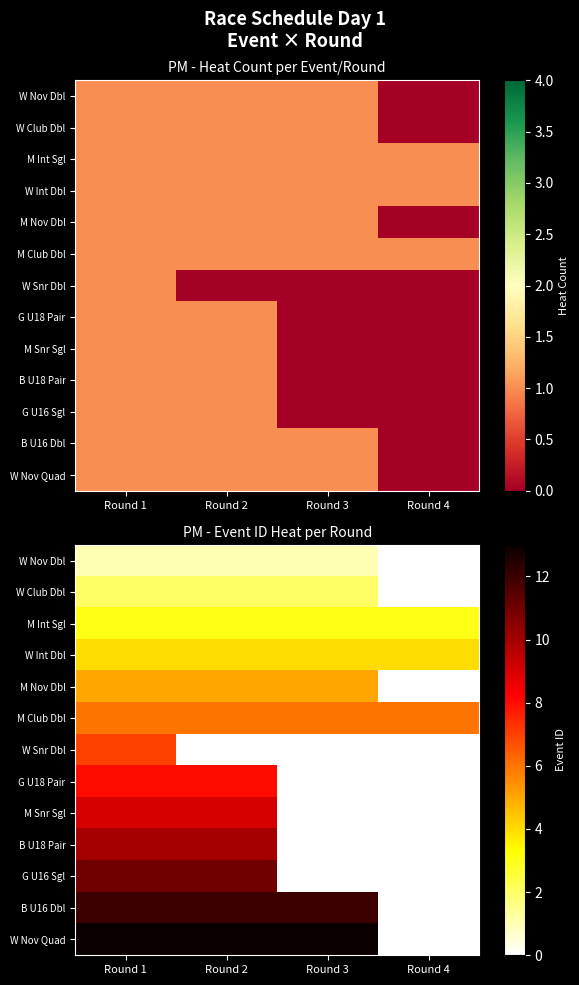

At how many categories does at least one series exceed 1?

4